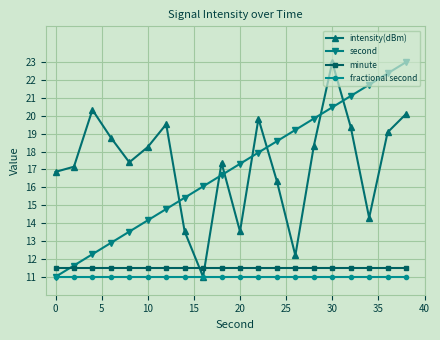

True or false: minute and intensity(dBm) cross at least once.

True